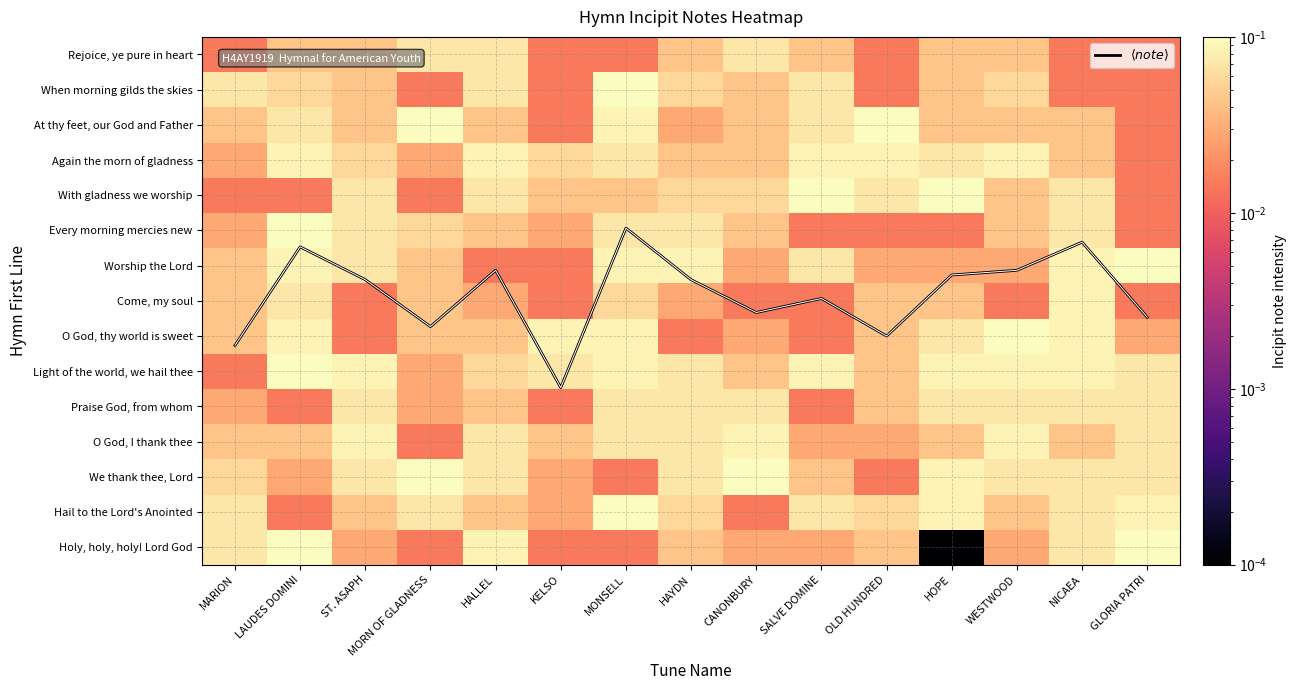

Rank the series at HOPE from lowest to highest value.

Holy, holy, holy! Lord God, Every morning mercies new, Worship the Lord, Rejoice, ye pure in heart, When morning gilds the skies, At thy feet, our God and Father, Come, my soul, O God, I thank thee, Again the morn of gladness, O God, thy world is sweet, Praise God, from whom, Light of the world, we hail thee, We thank thee, Lord, Hail to the Lord's Anointed, With gladness we worship, $\langle note \rangle$